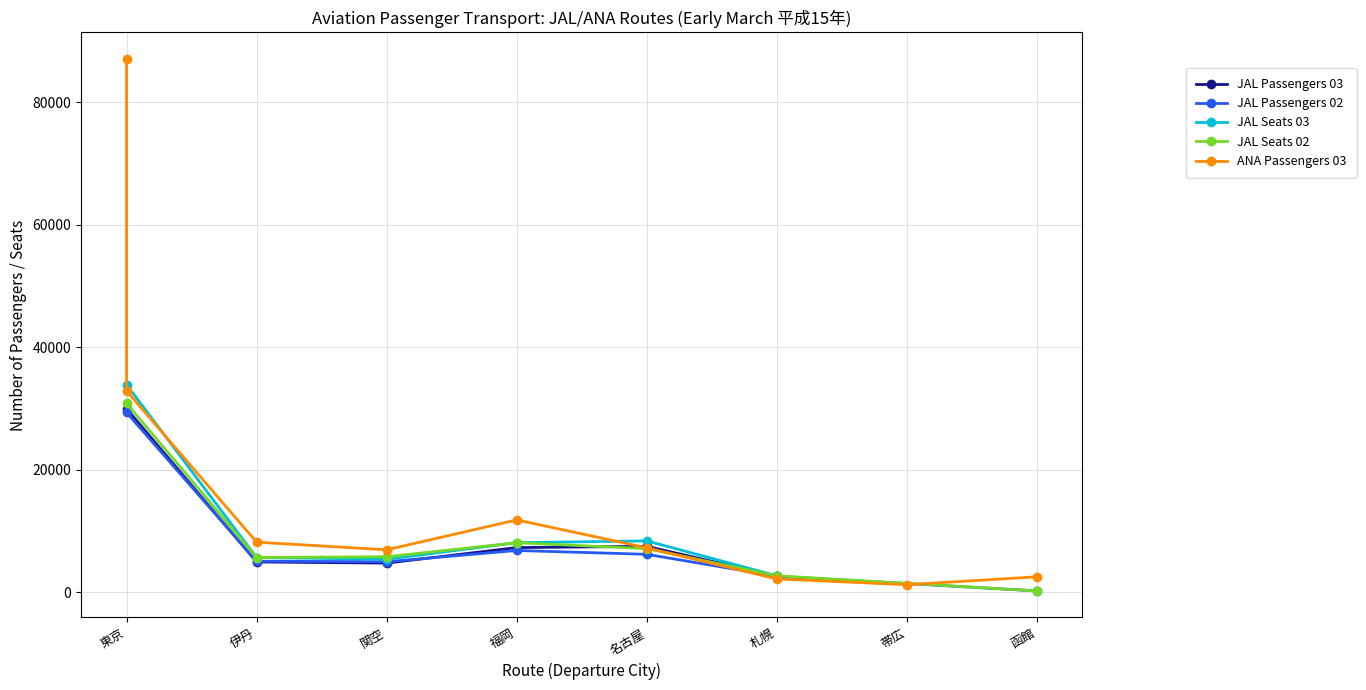

True or false: JAL Seats 03 has a value of 4960 at 名古屋.

False